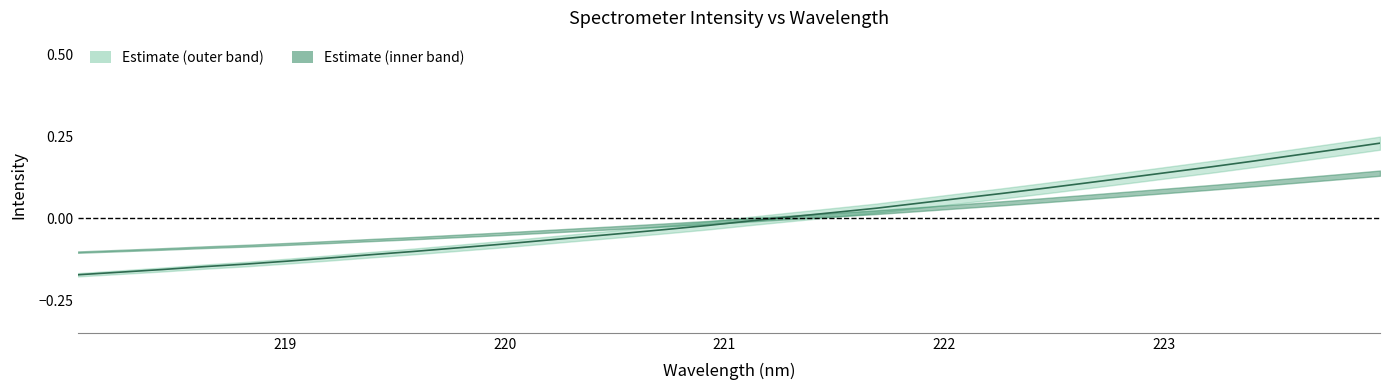

How many data points are less than 0?

17